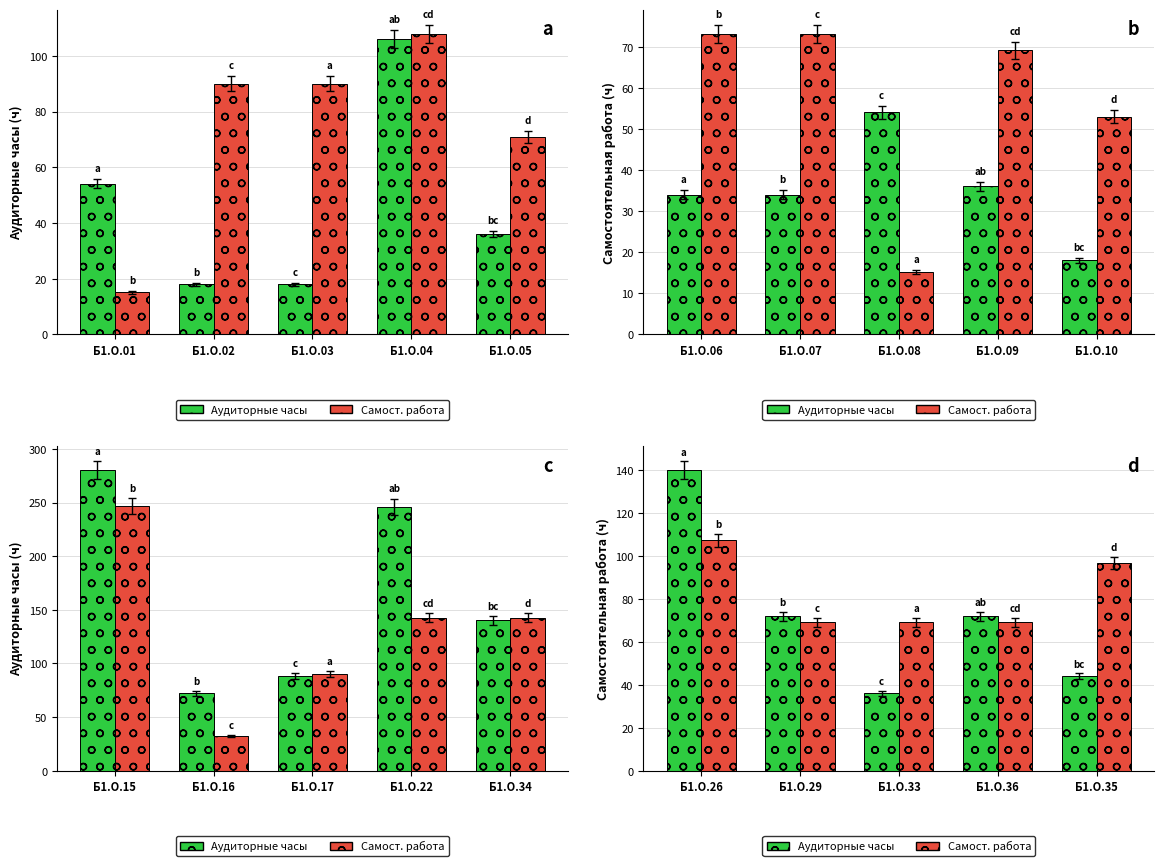

Are the bars grouped side by side (vs. stacked)?

Yes